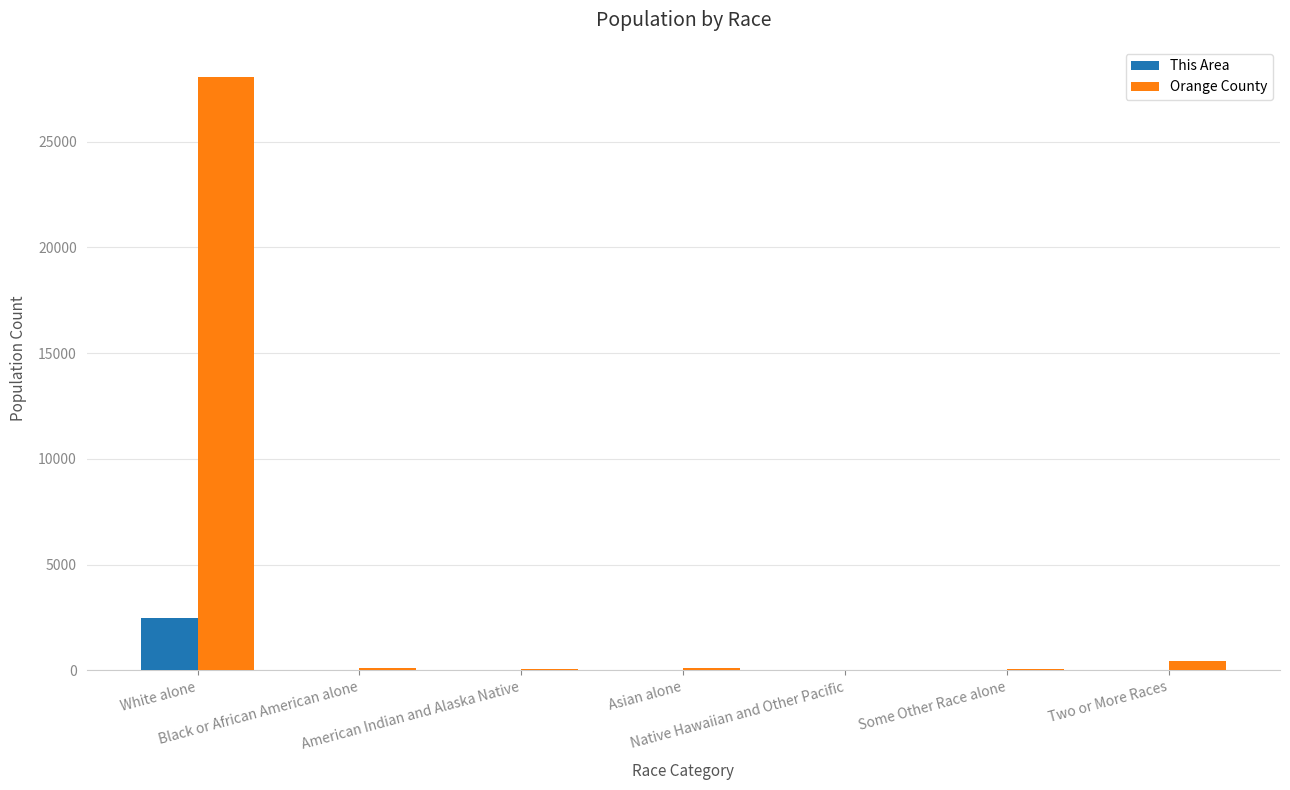

Which series has the largest total across all categories?

Orange County